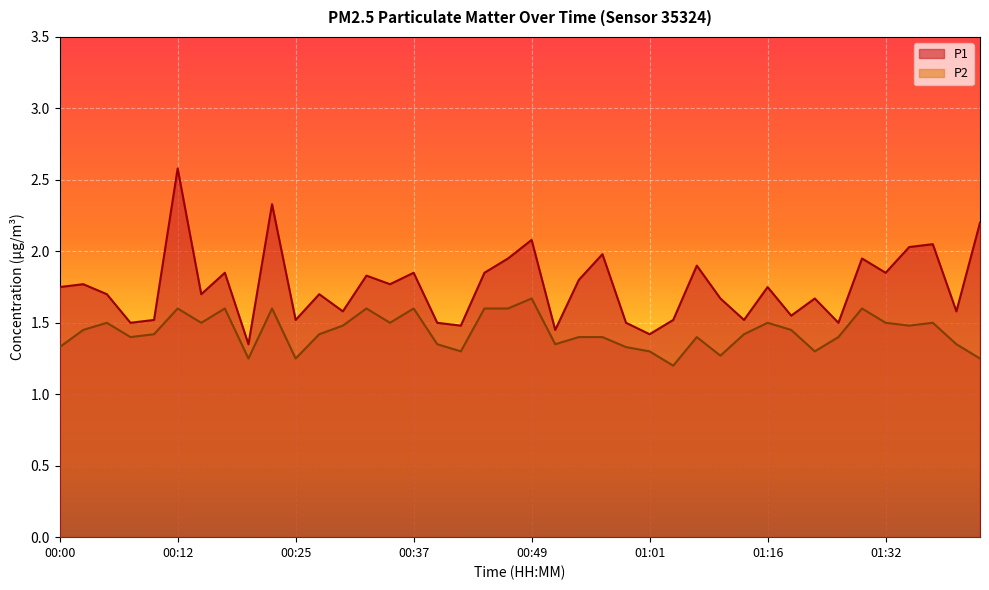

Which category has the lowest value in the P2 series?

01:04